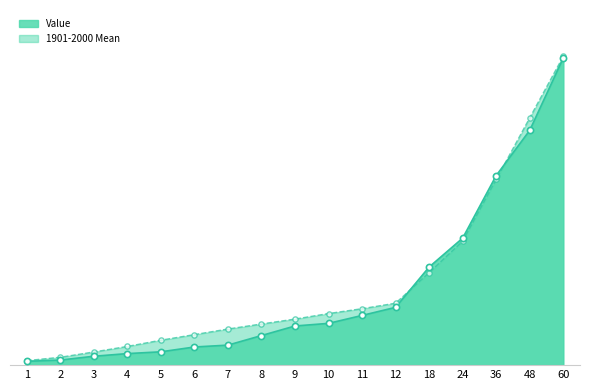

Which series contains the lowest Y value?

Value